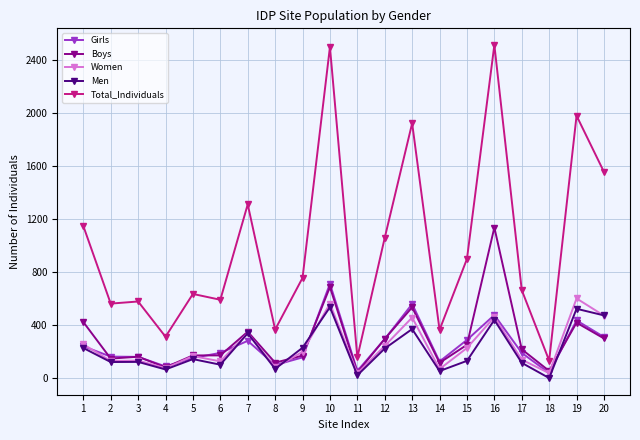

Which series has the largest total across all categories?

Total_Individuals